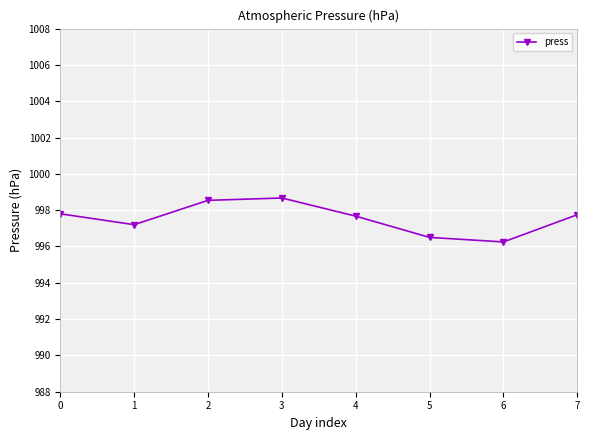

Is it true that the value at 3 is 556.7?

False